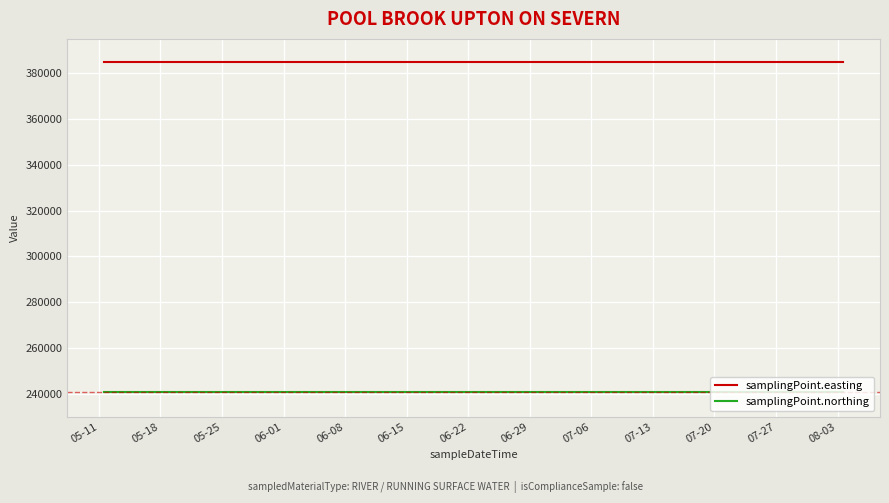

Rank the series by their average value, from highest to lowest.

samplingPoint.easting, samplingPoint.northing